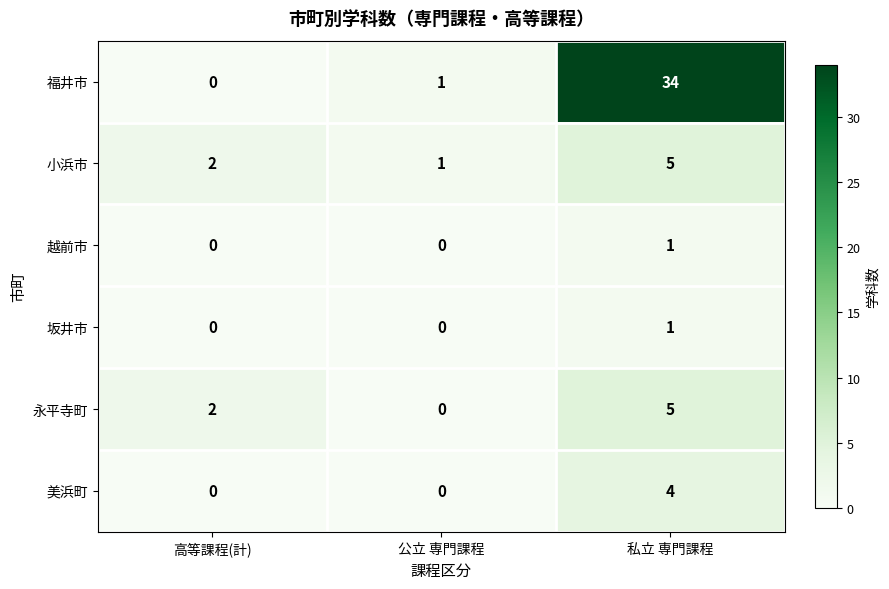

At which category is the sum across all series the highest?

私立 専門課程